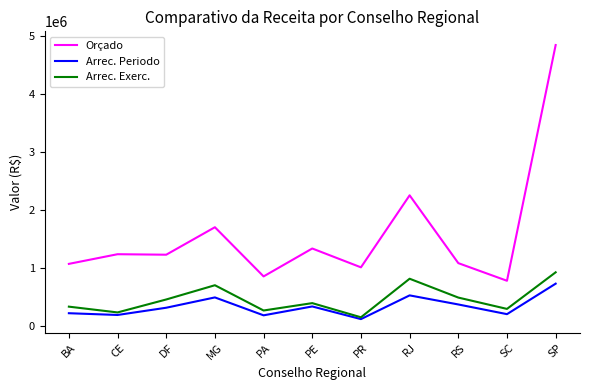

True or false: Orçado and Arrec. Exerc. intersect in this chart.

False